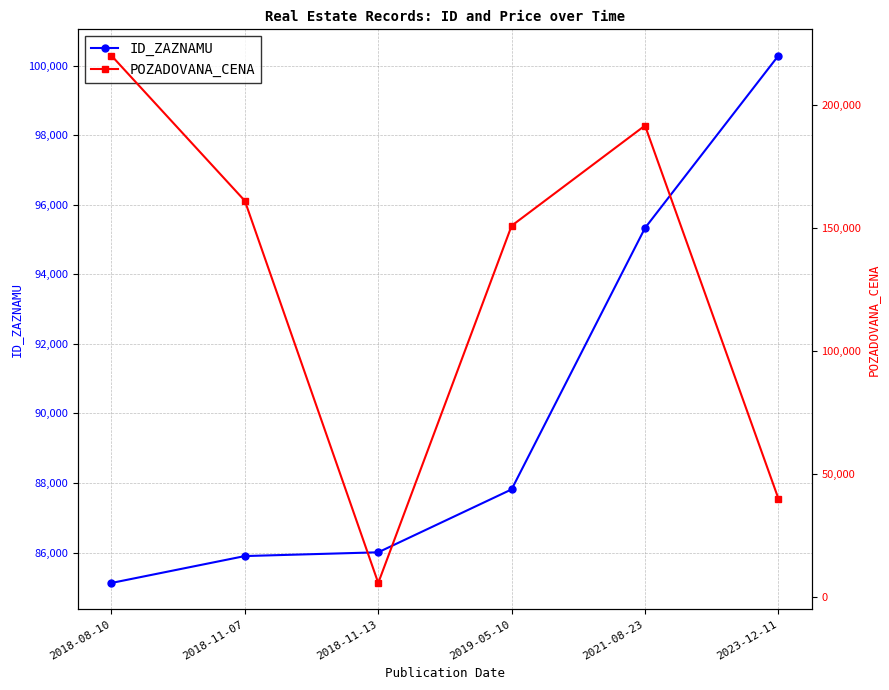

Count the number of categories in the chart.

6